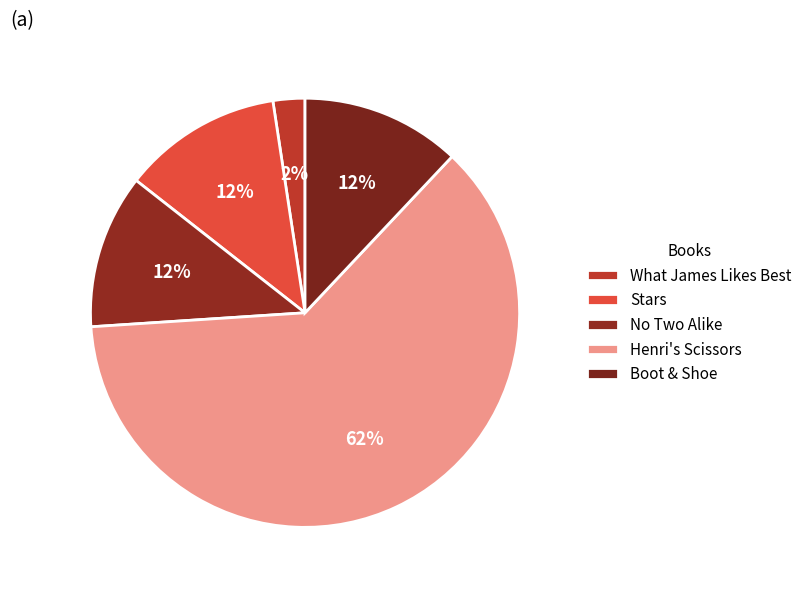

What percentage is the No Two Alike slice, to the nearest percent?

12%